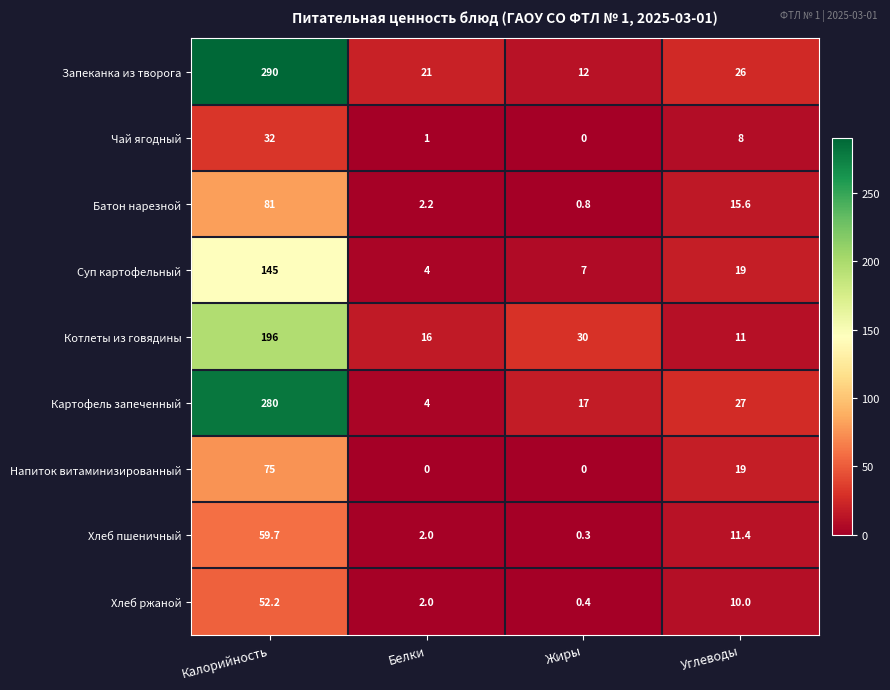

Which series has the widest spread of values?

Запеканка из творога